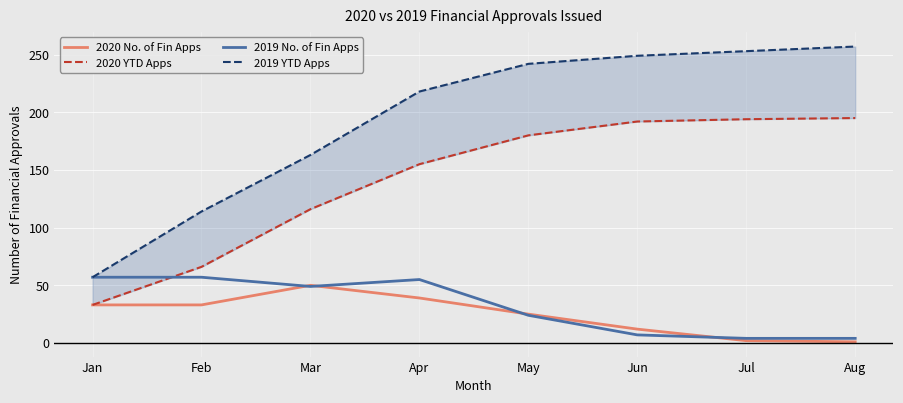

Which has a higher value, Jan or May?

Jan